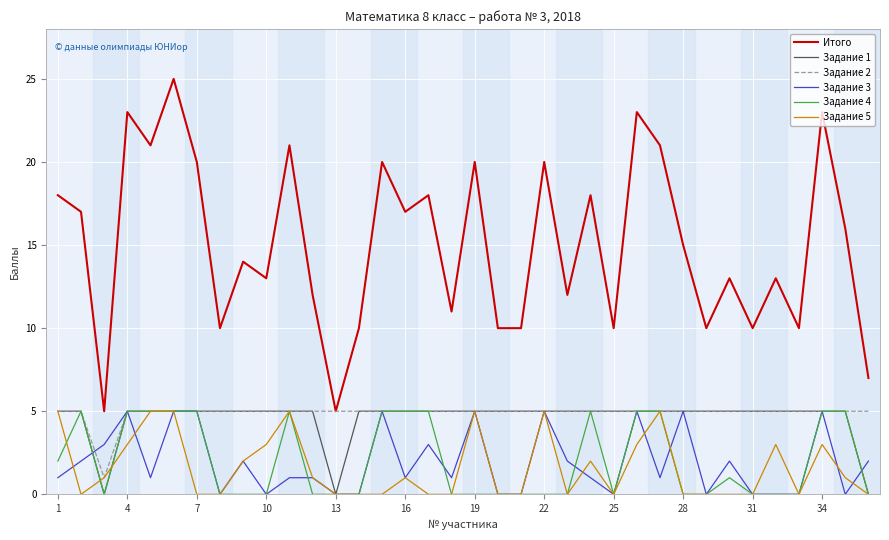

Which series has the largest total across all categories?

Итого